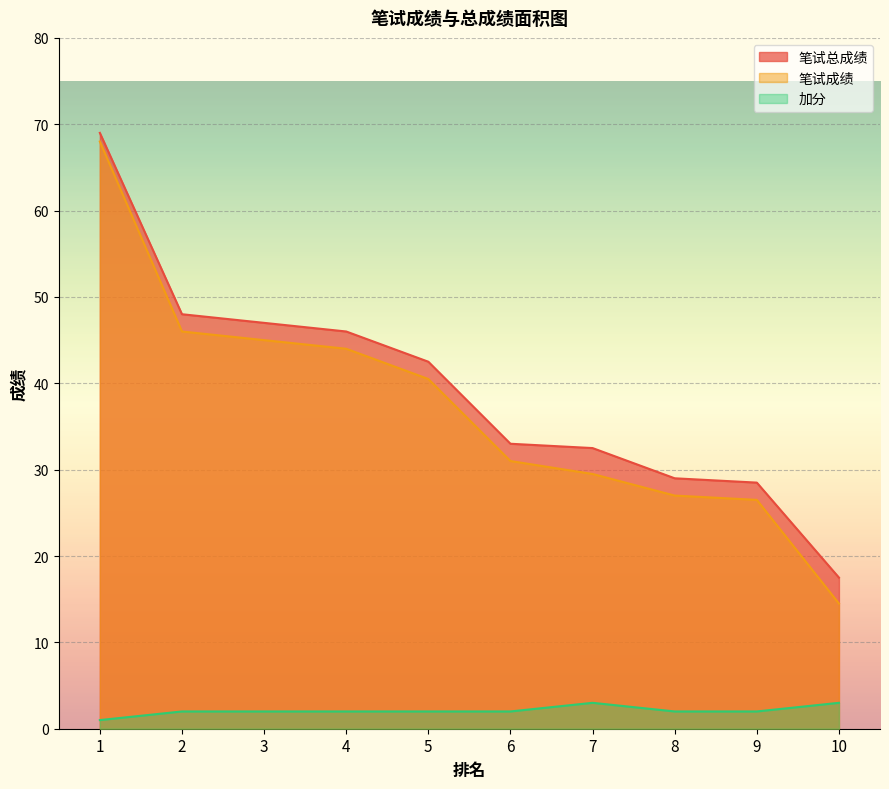

What are all the series names shown in the legend?

笔试总成绩, 笔试成绩, 加分